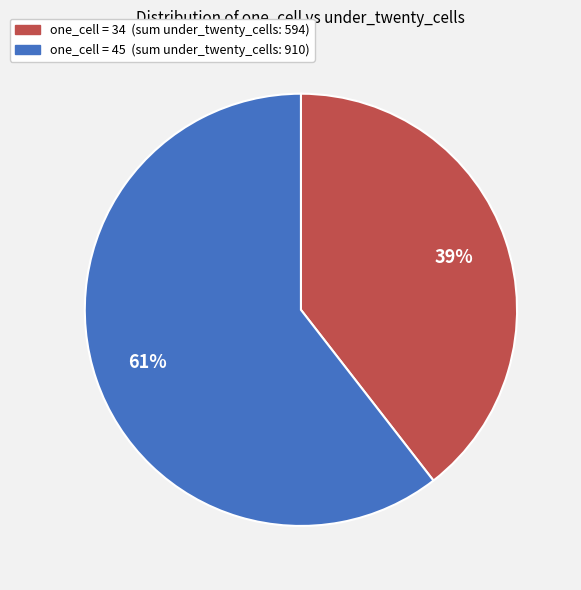

Is it true that one_cell = 45 (sum under_twenty_cells: 910) is 61% of the pie?

True